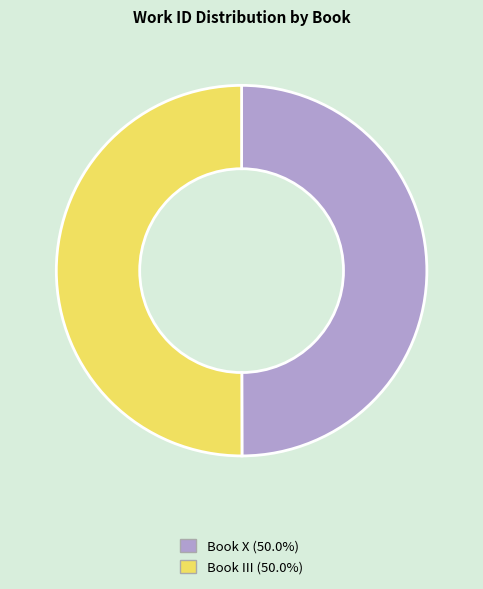

Combined, do Book III and Book X account for over 50%?

Yes